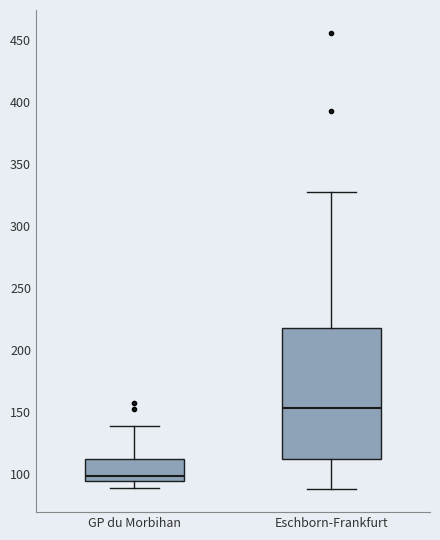

Comparing the boxes themselves (not the whiskers), which one is the tallest?

Eschborn-Frankfurt